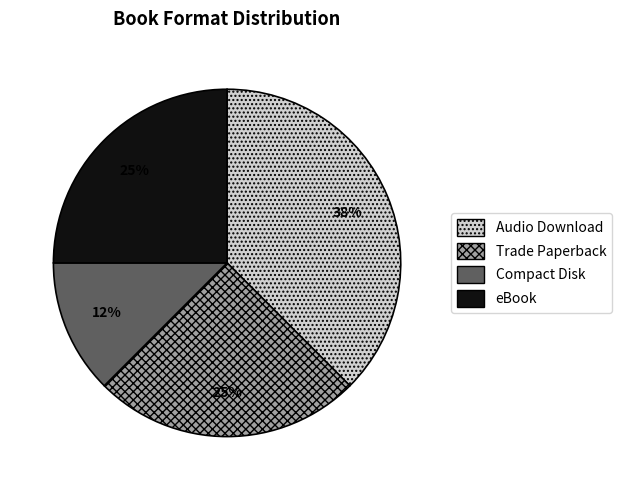

To the nearest percent, what is the average slice percentage?

25%